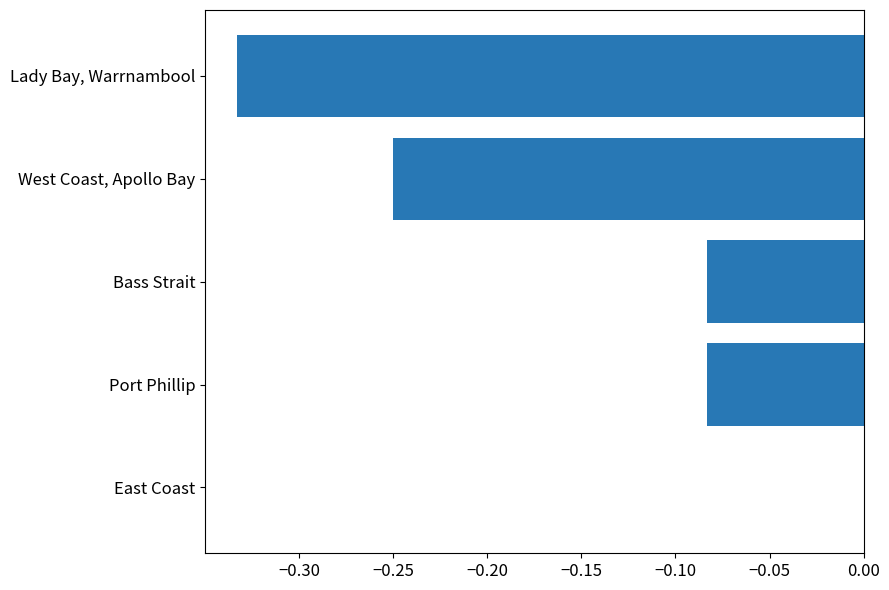

At which category does the chart reach its peak across all series?

East Coast